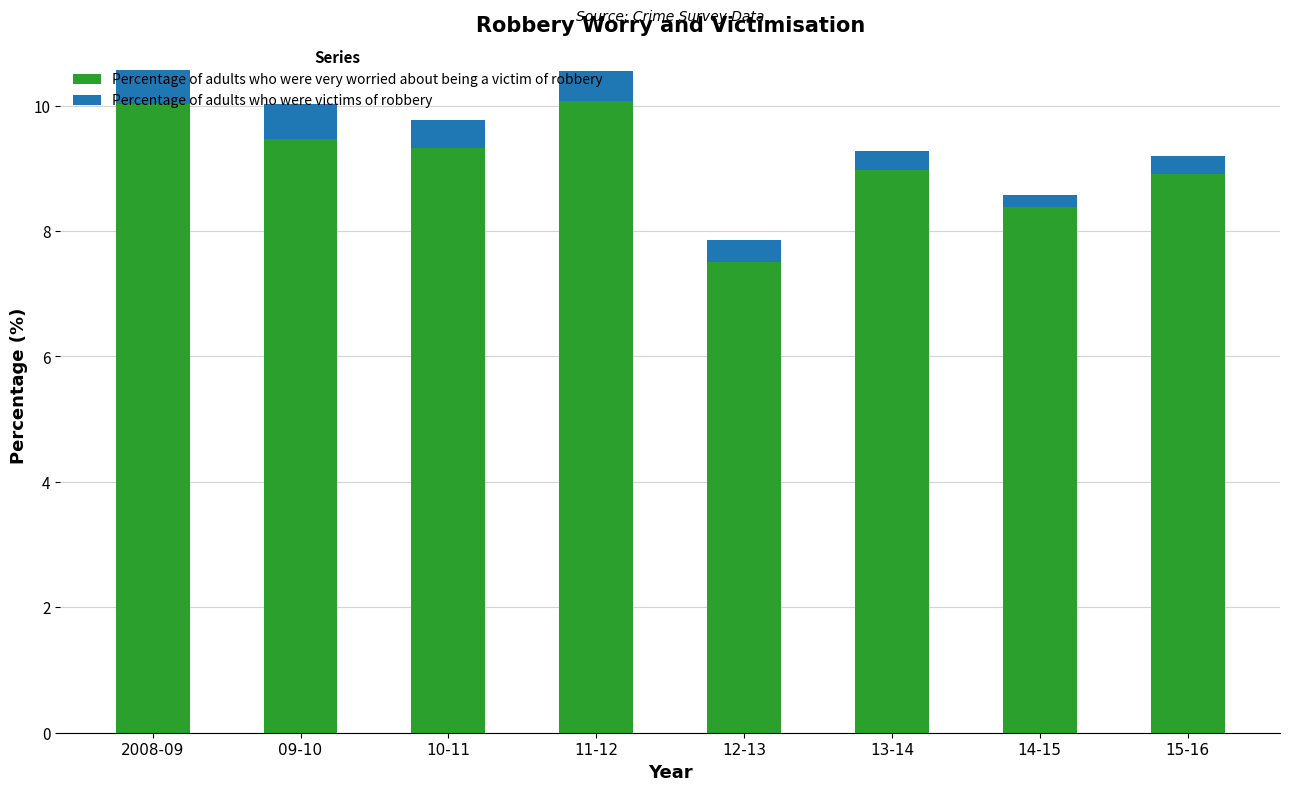

What is the minimum value for Percentage of adults who were very worried about being a victim of robbery?

7.5